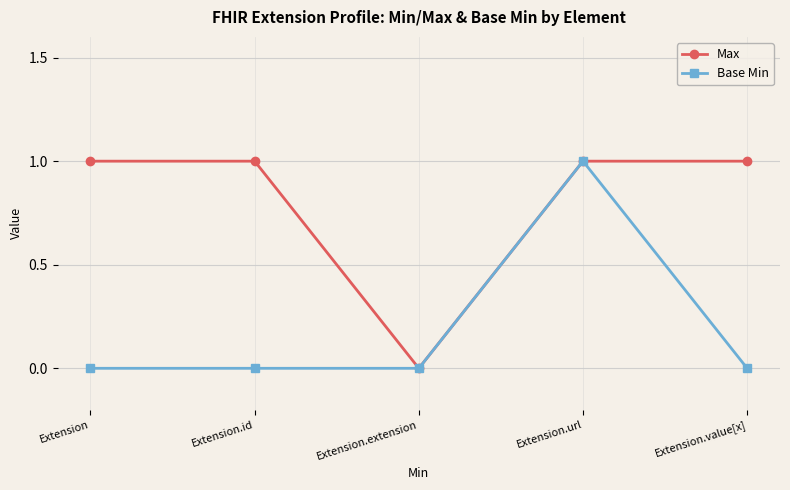

Count the number of data series in this chart.

2